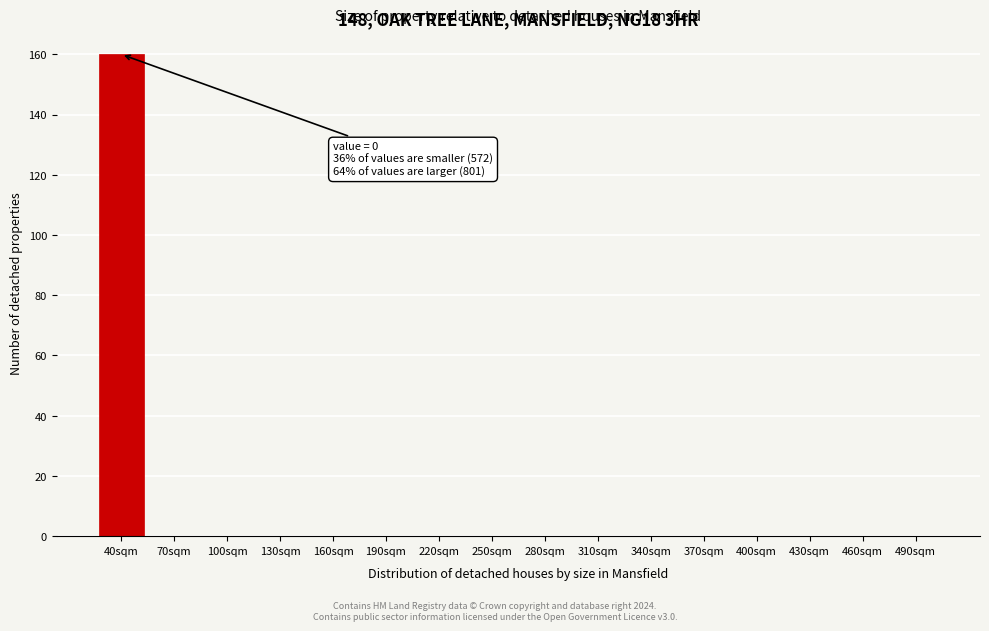

Reading left to right, extract all data points from this chart.

40sqm=160	70sqm=0	100sqm=0	130sqm=0	160sqm=0	190sqm=0	220sqm=0	250sqm=0	280sqm=0	310sqm=0	340sqm=0	370sqm=0	400sqm=0	430sqm=0	460sqm=0	490sqm=0